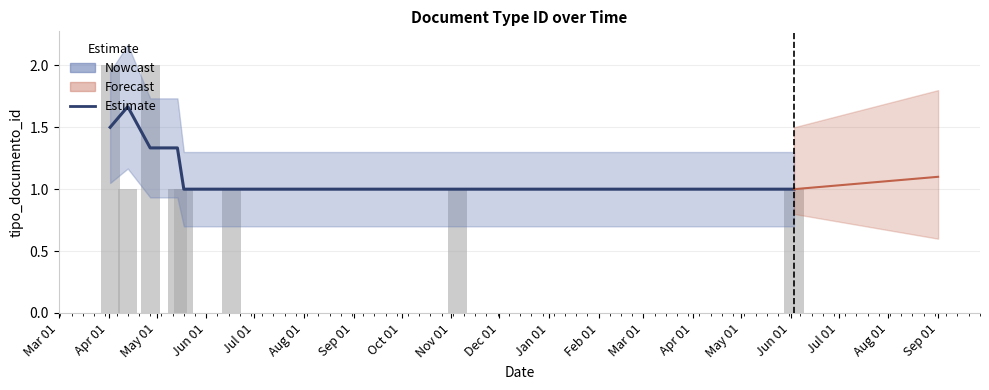

Rank the categories by value from lowest to highest.

Jul 01, Aug 01, Sep 01, Oct 01, May 01, Jun 01, Mar 01, Apr 01